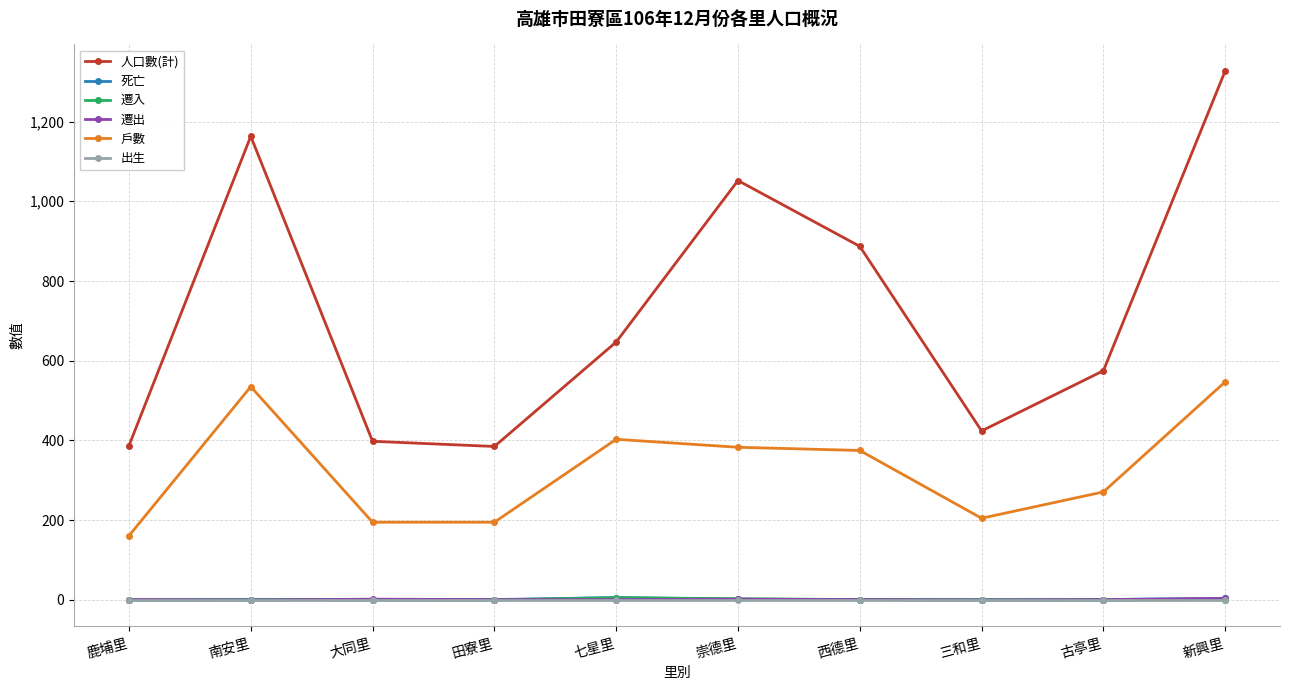

What is the label of the 2nd point from the right?

古亭里